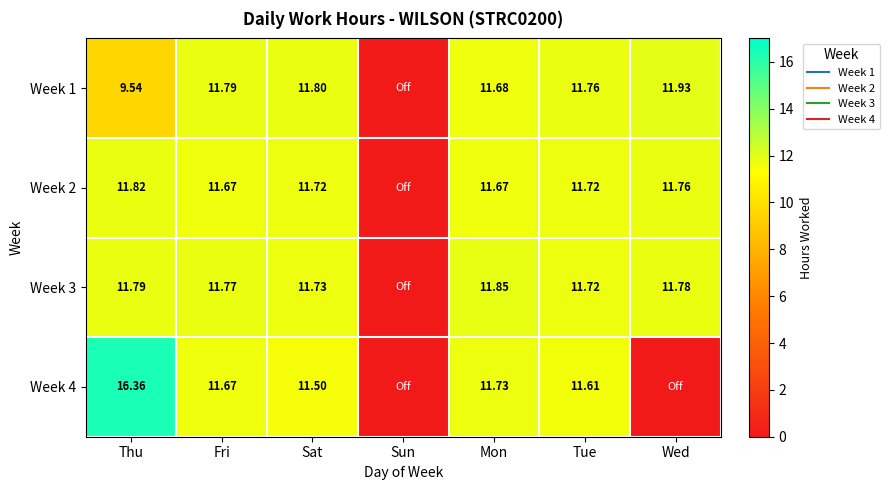

How many values in the Week 3 series exceed 11?

6